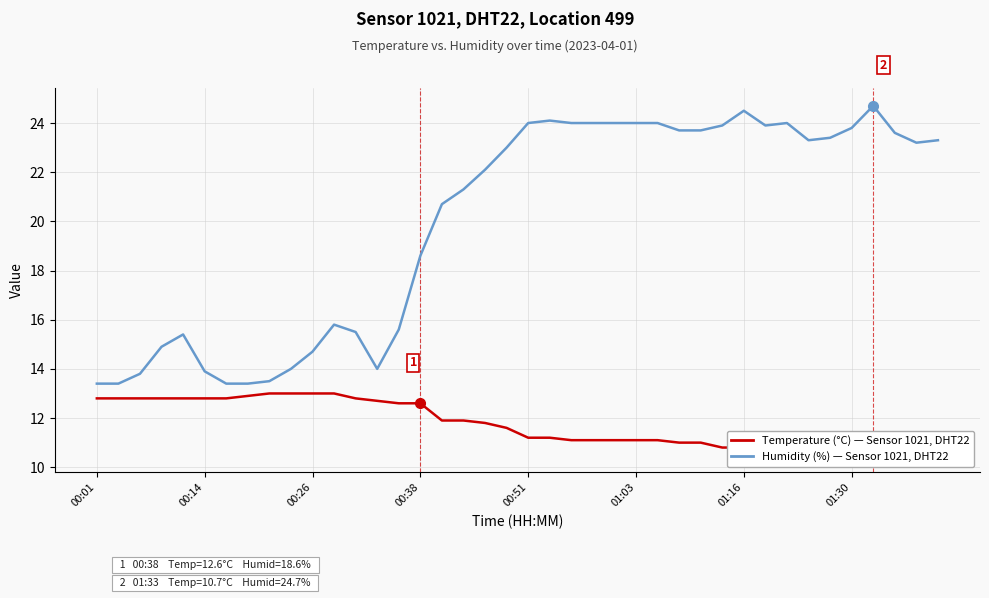

In Humidity (%), how many points are higher than both neighbors (excluding endpoints)?

6